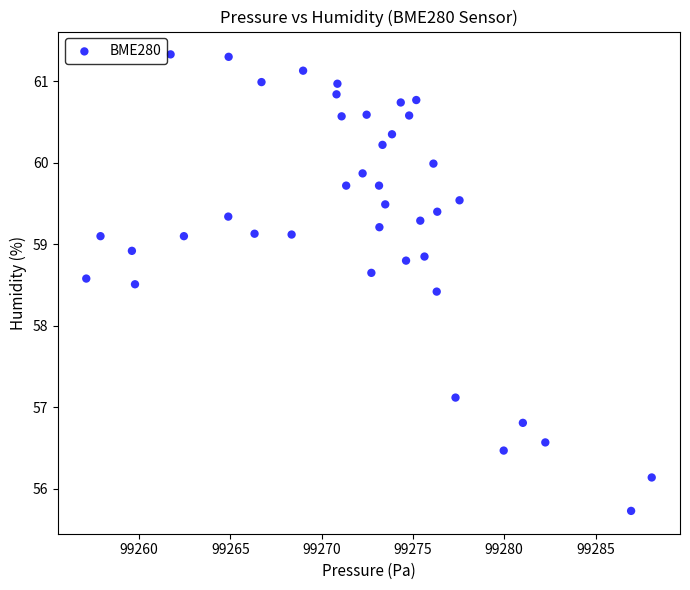

What is the range of Y values (max minus min)?

5.6